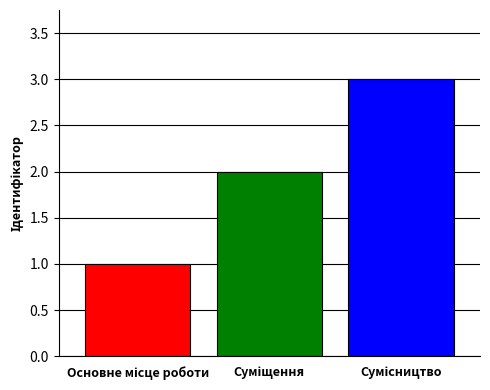

What is the minimum value shown in the chart?

1